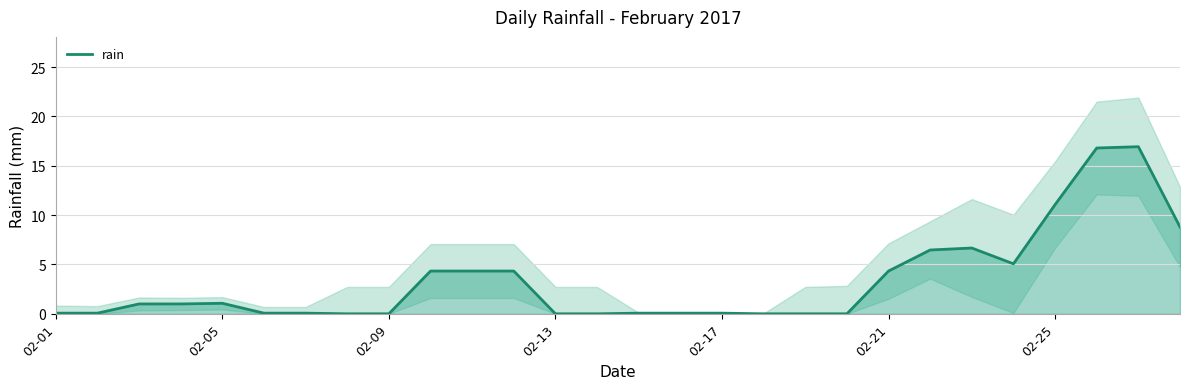

Is it true that rain equals 0.1 at 02-17?

True